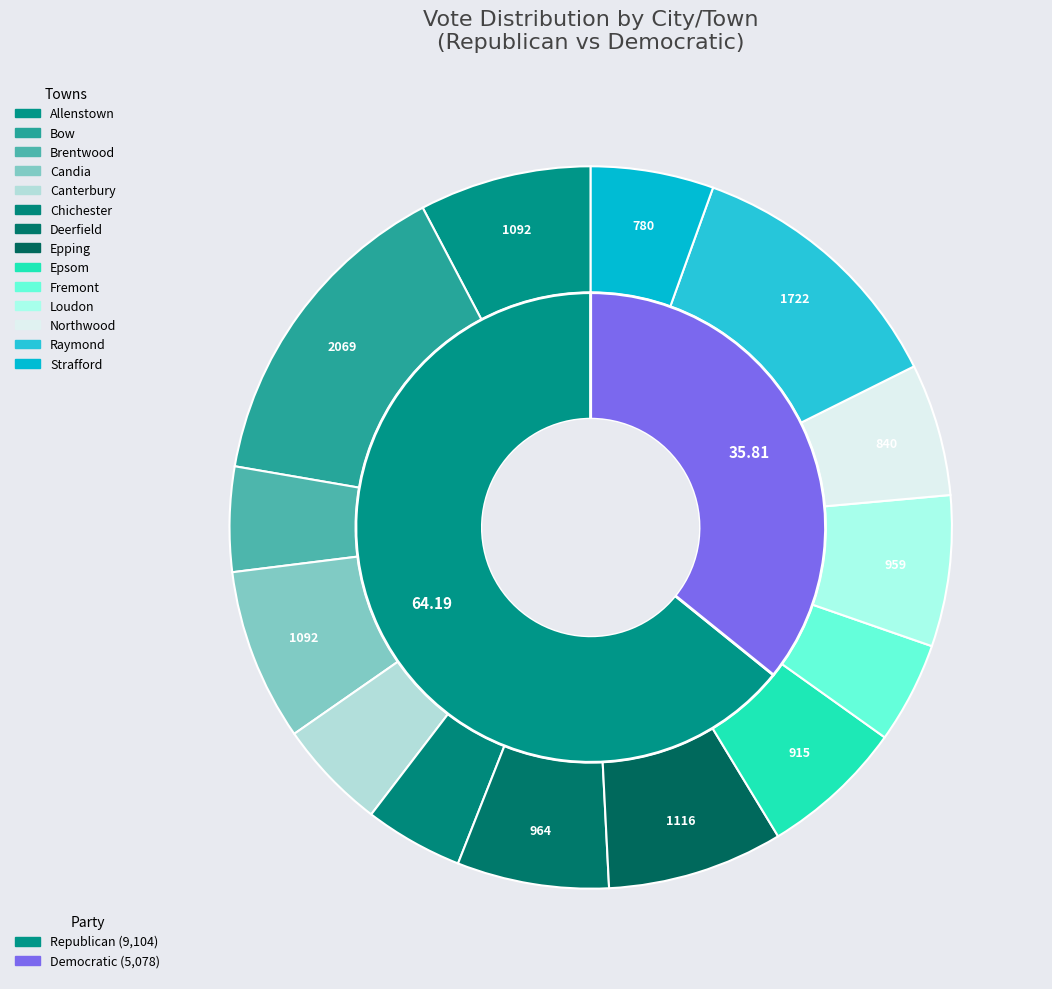

Which slice is the smallest?

Fremont